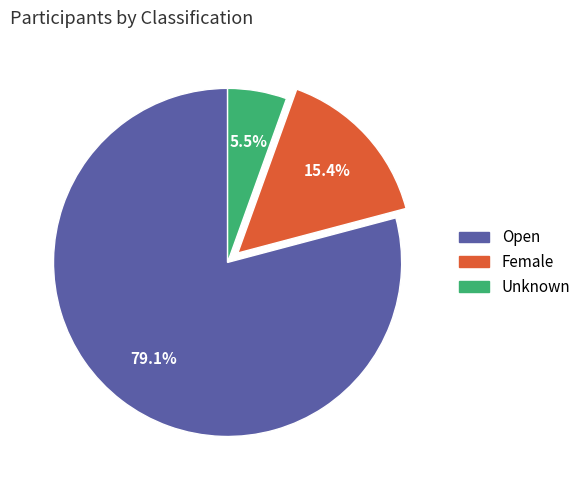

How many segments does this pie chart have?

3